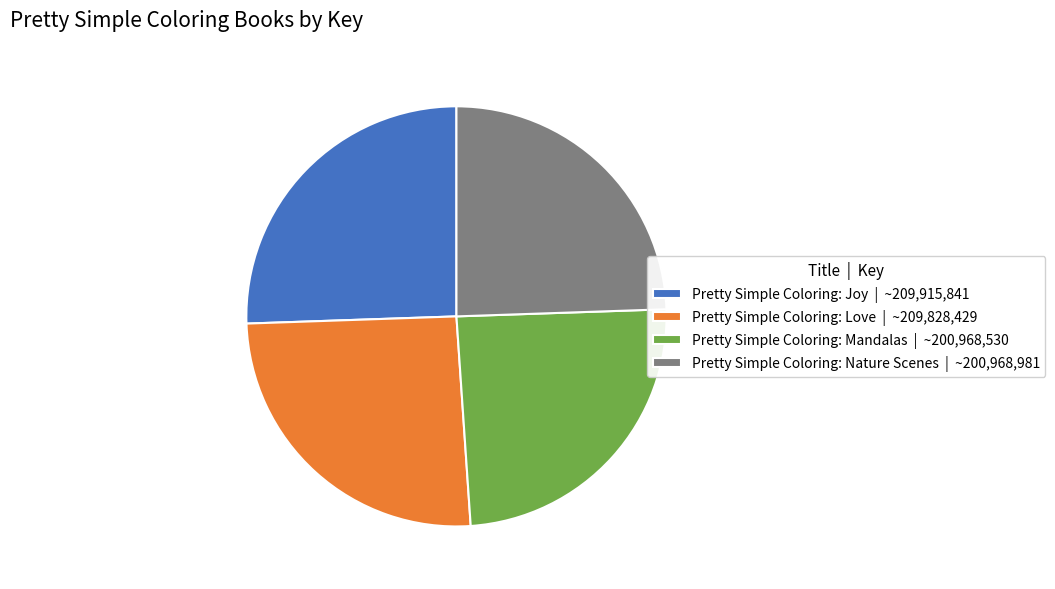

Which has a higher value, Pretty Simple Coloring: Love or Pretty Simple Coloring: Mandalas?

Pretty Simple Coloring: Love